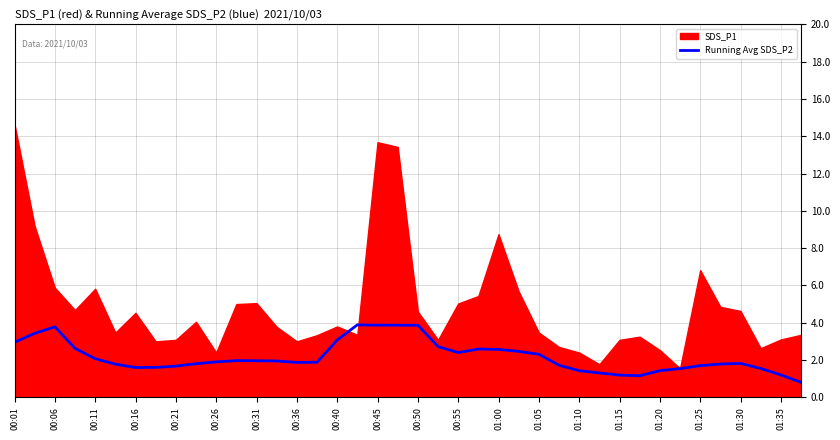

The Running Avg SDS_P2 series shows 2.3 at 01:10. True or false?

False